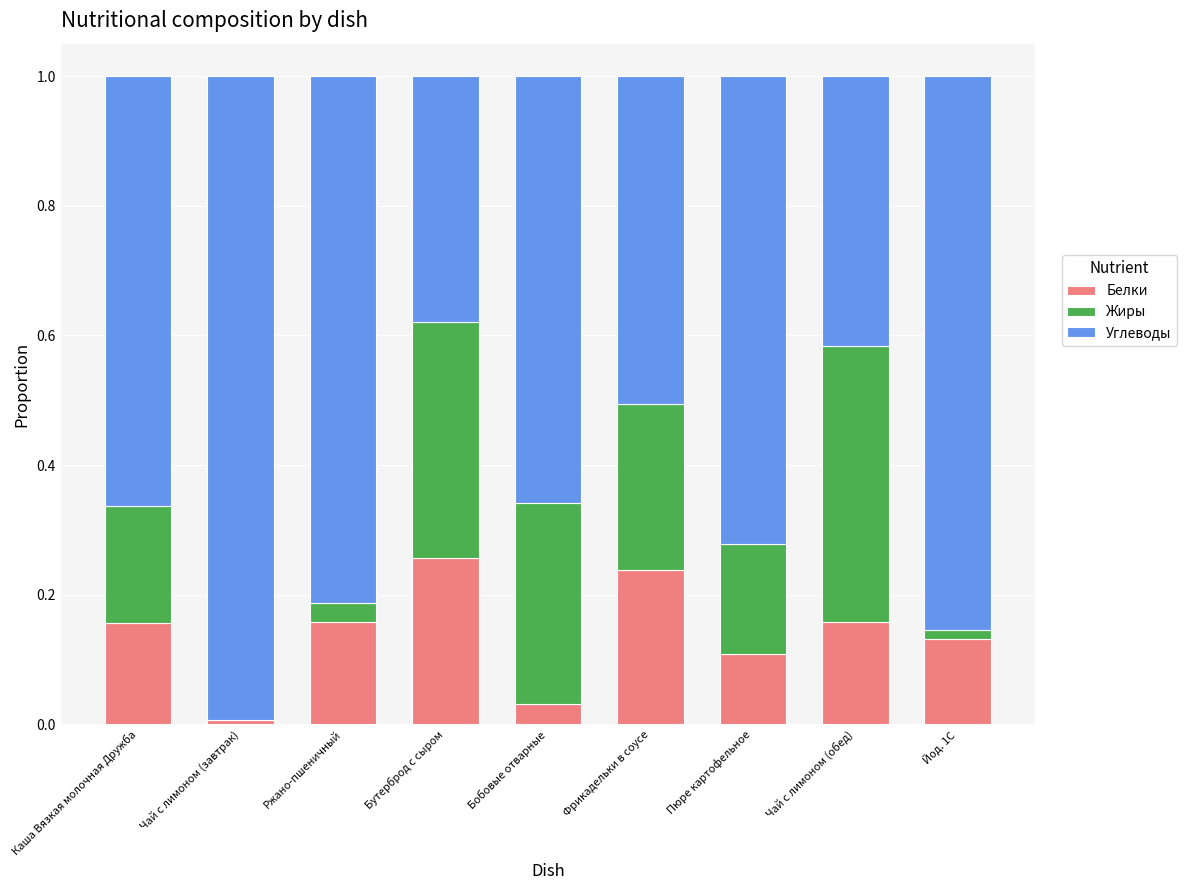

The Белки series shows 0.1 at Пюре картофельное. True or false?

True